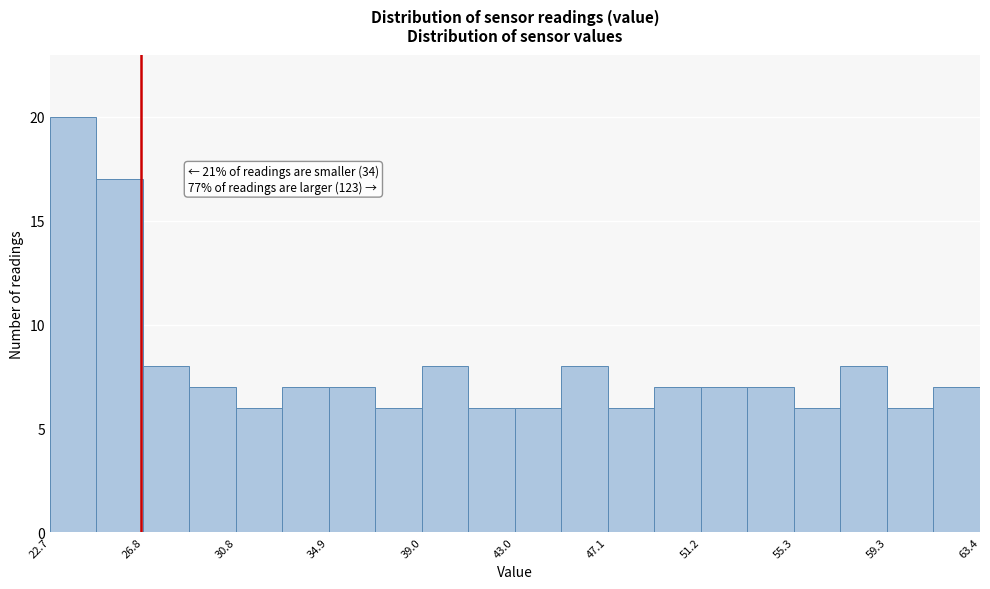

Which range on the x-axis has the tallest bar?

22.5 to 24.5